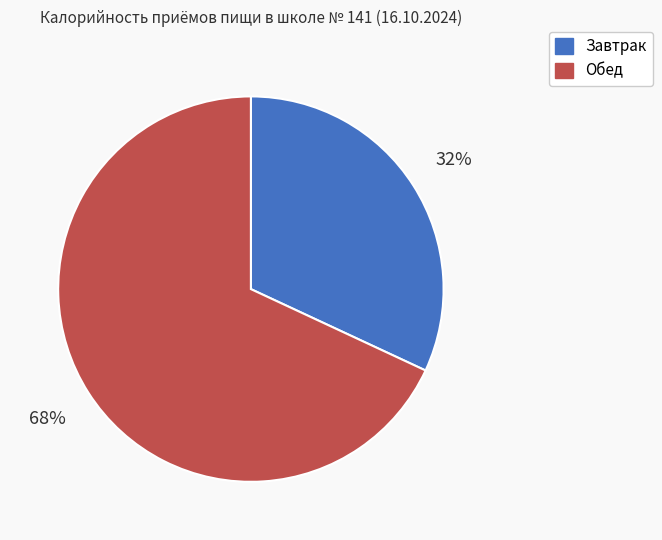

To the nearest percent, what percentage of the pie is Завтрак?

32%